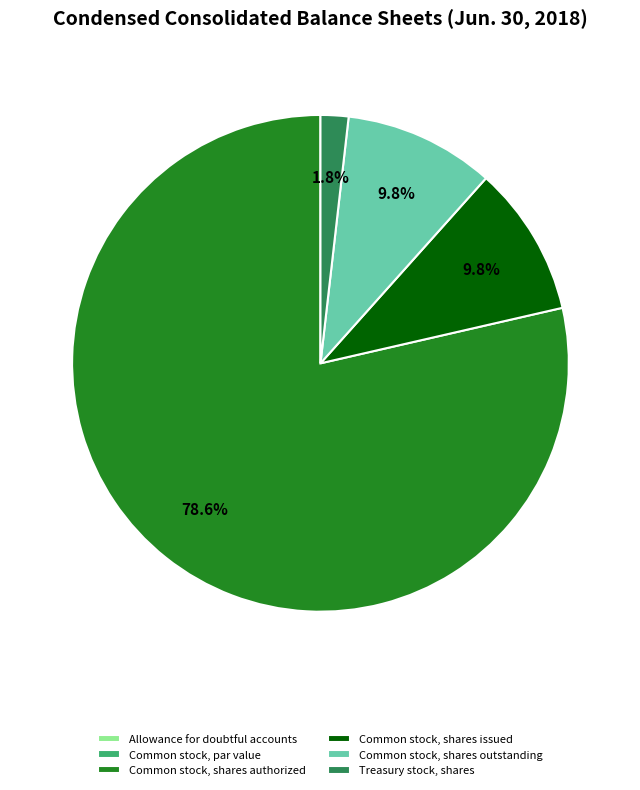

Which category has the biggest portion of the pie?

Common stock, shares authorized